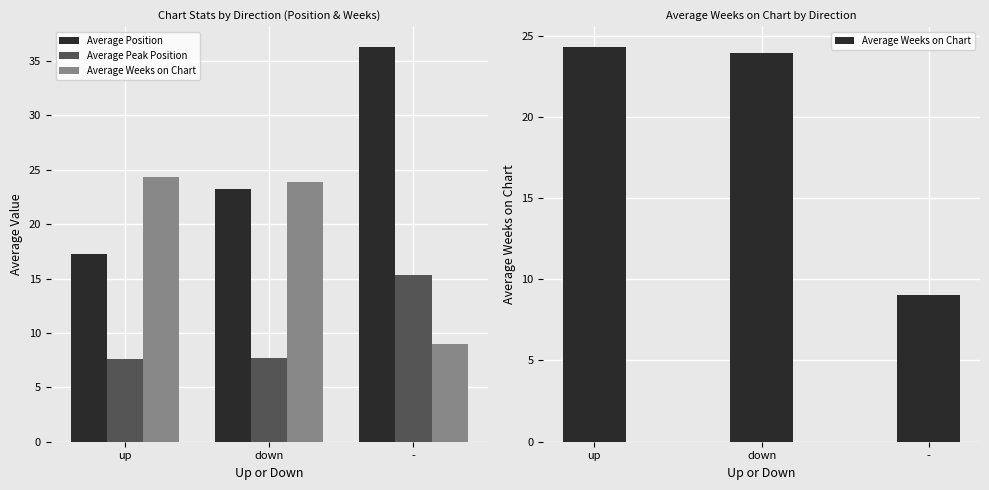

Which category has the lowest value in the Average Peak Position series?

up